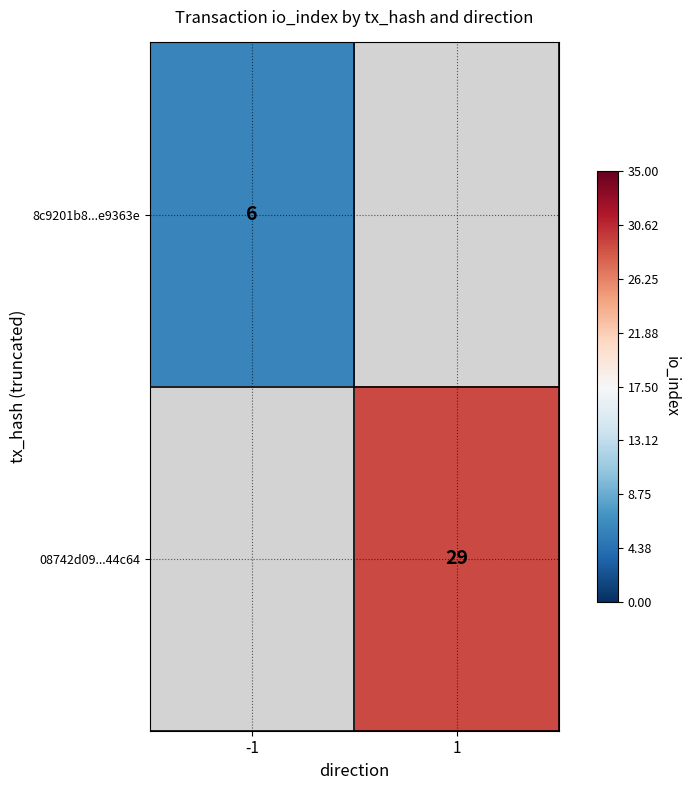

The 08742d09...44c64 series shows 43.4 at 1. True or false?

False